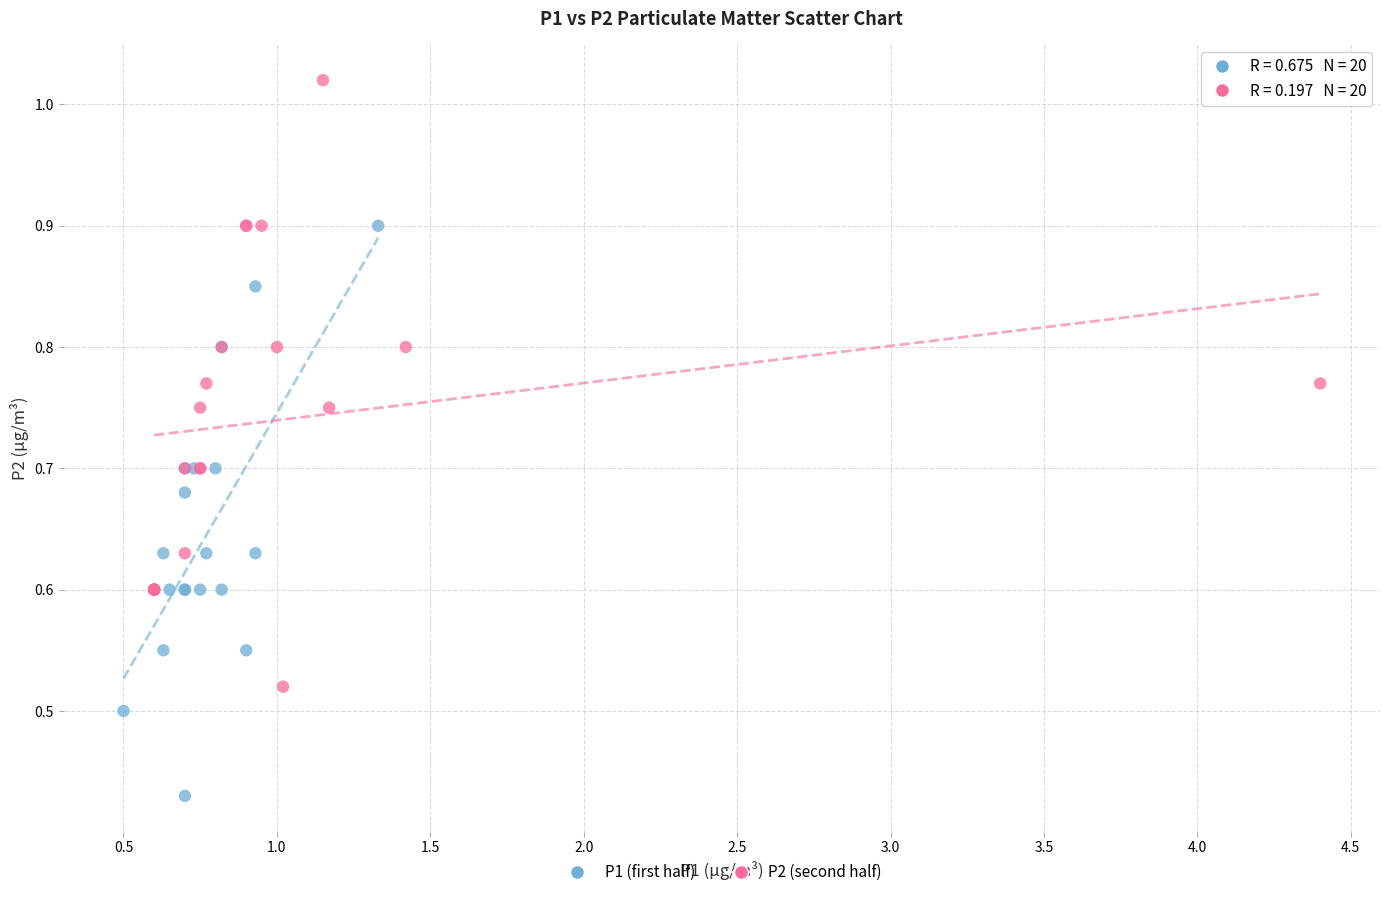

Which series has the largest Y range (max minus min)?

P2 (second half)